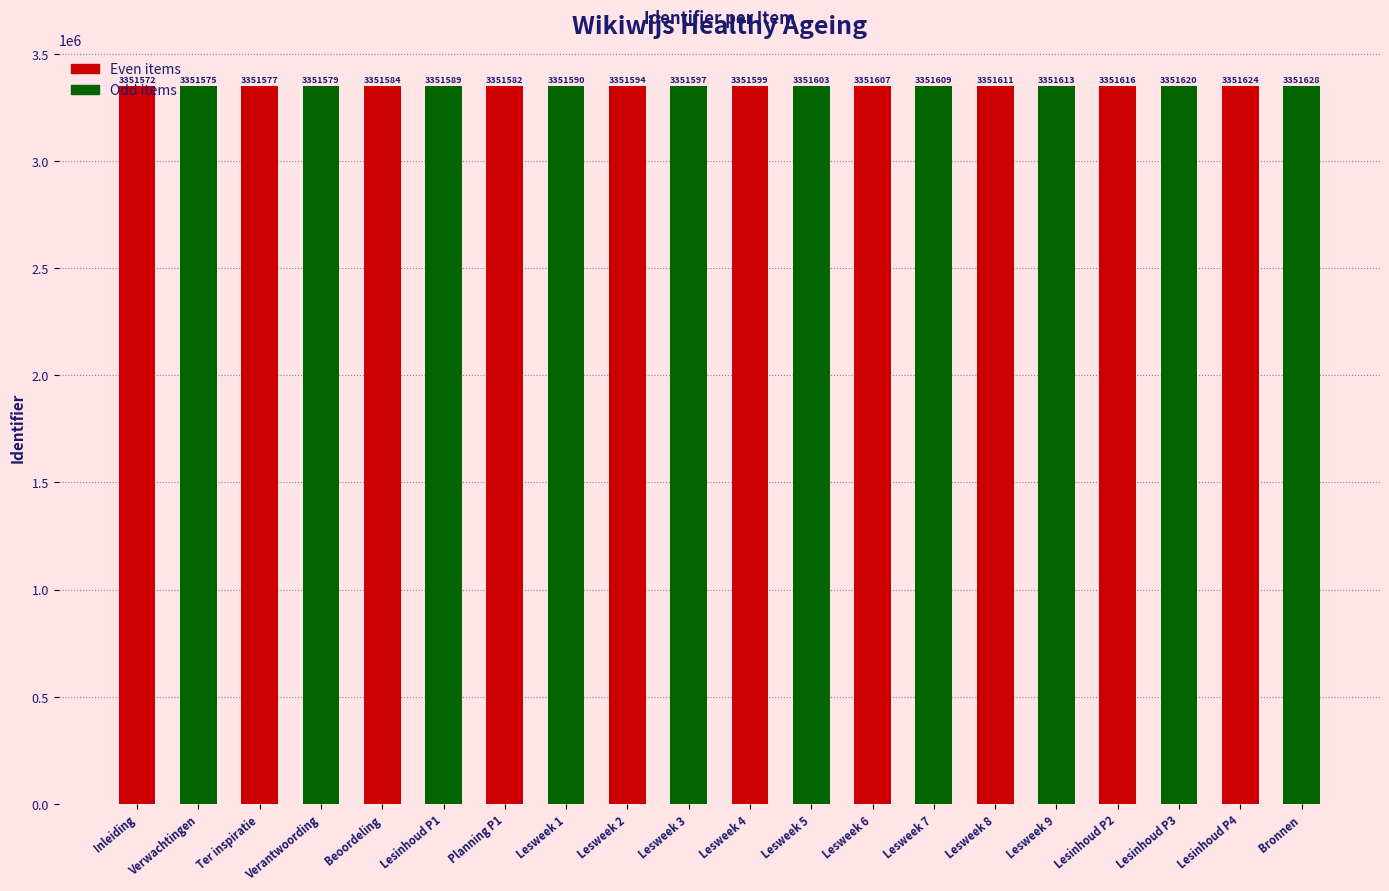

What are all the series names shown in the legend?

Even items, Odd items